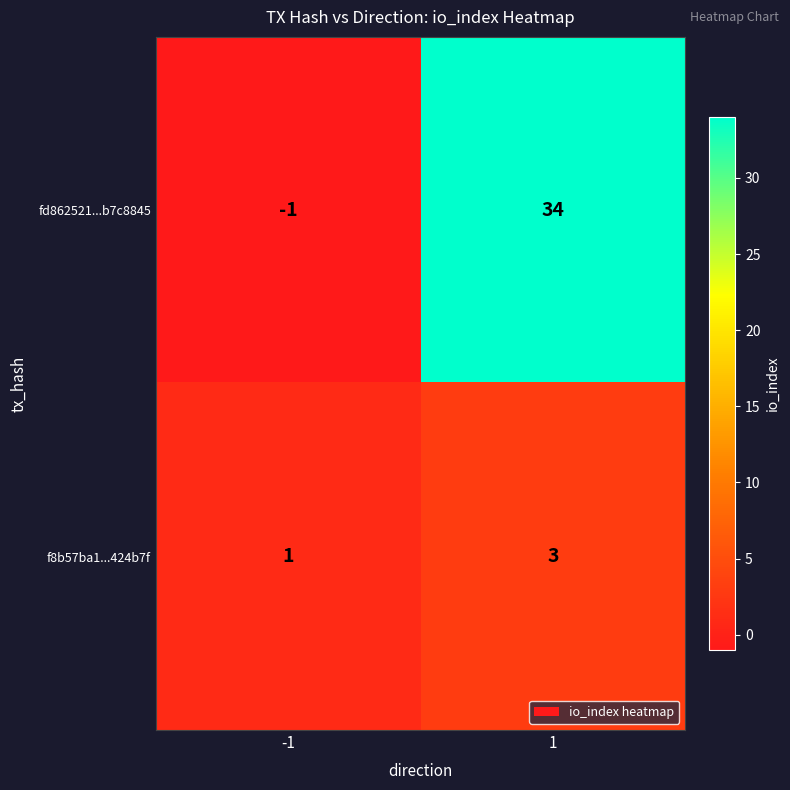

List the series in order of their overall mean, lowest first.

f8b57ba1...424b7f, fd862521...b7c8845